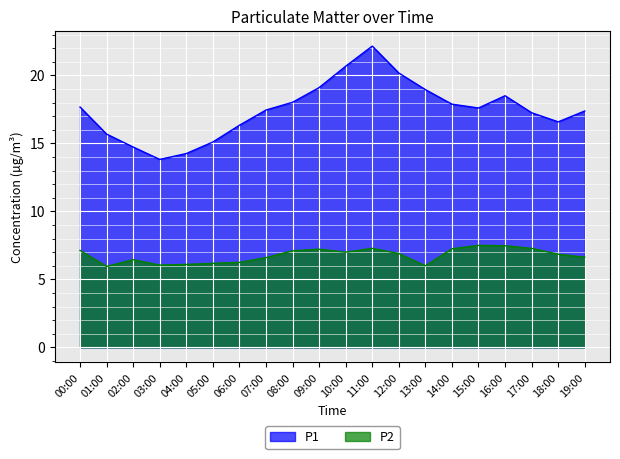

The P1 series shows 25.4 at 02:00. True or false?

False